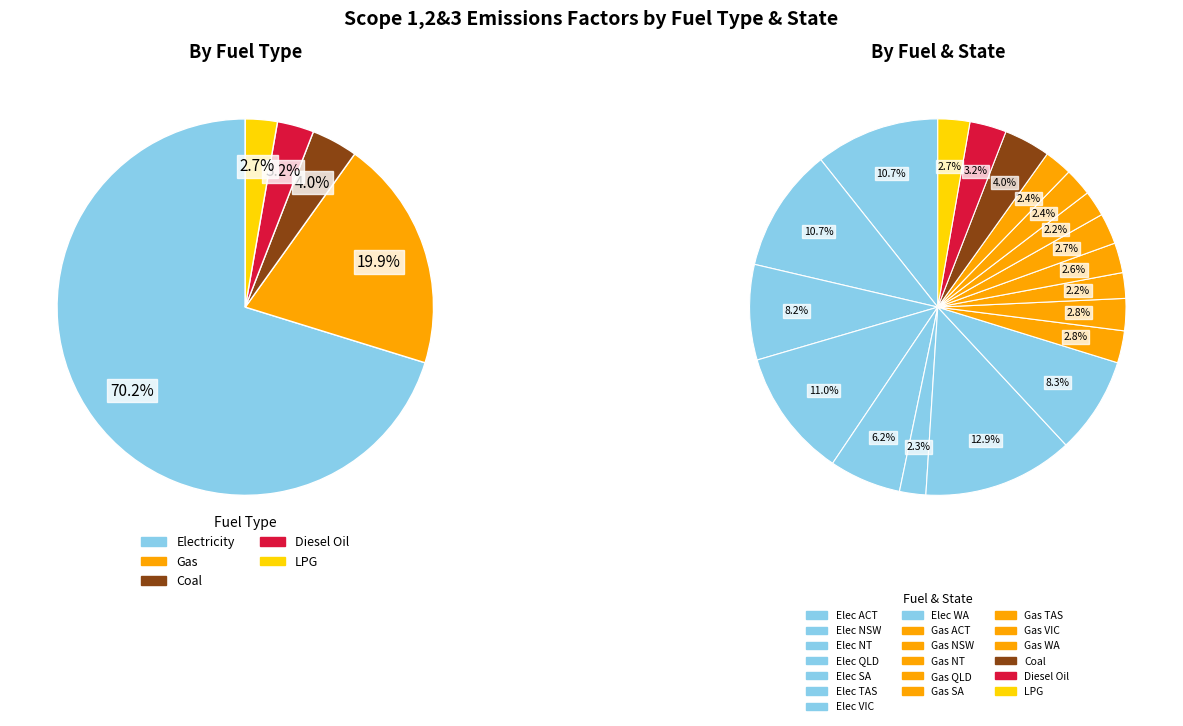

To the nearest percent, what is the combined percentage of Gas (QLD) and Gas (WA)?

5%